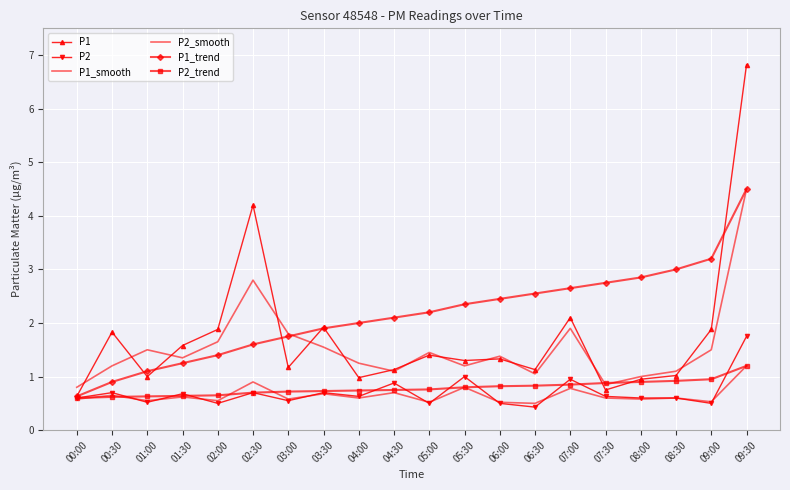

True or false: P1 and P2 intersect in this chart.

False